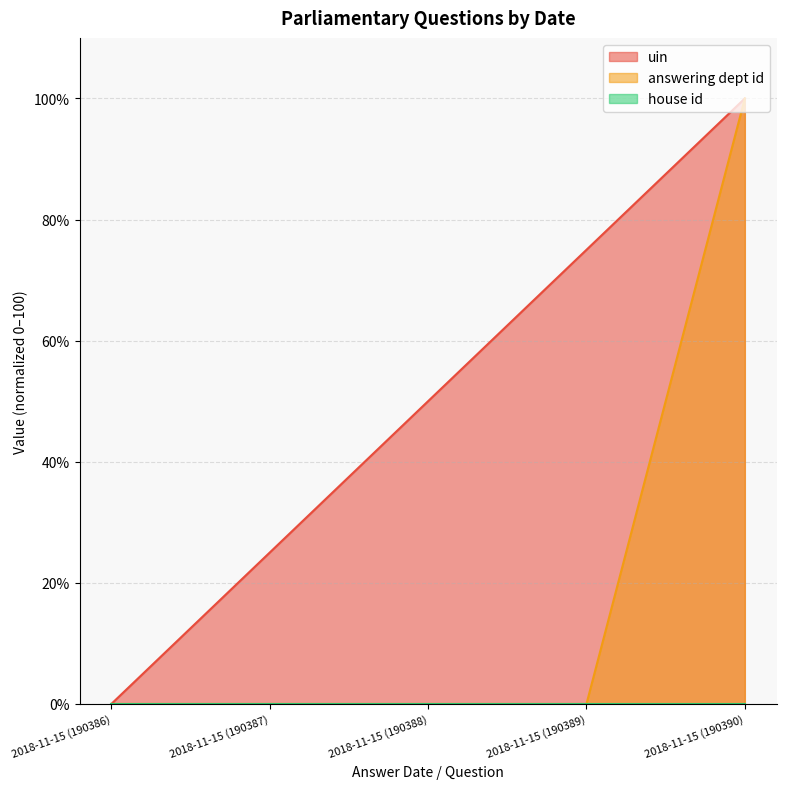

What position from the right is 2018-11-15 (190388)?

3